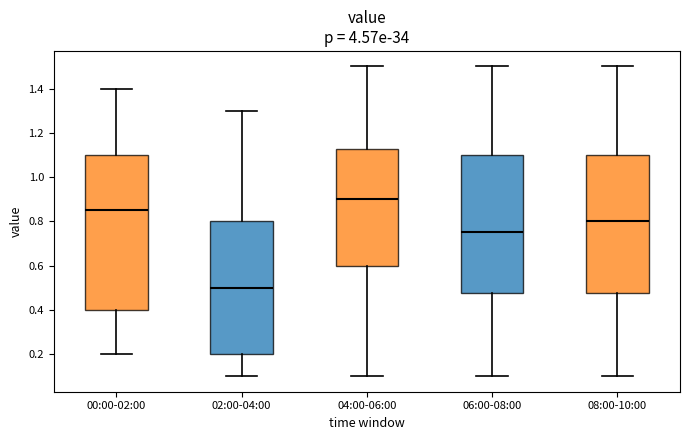

Reading left to right, transcribe this box plot: for each box, give where its median line is, the range the box spans, and where its two whiskers end, as read against the y-axis. The values are not printed on the chart, so give them approximately, as read against the axis.

00:00-02:00: median 0.86, box 0.40 to 1.10, whiskers 0.20 to 1.40
02:00-04:00: median 0.50, box 0.20 to 0.80, whiskers 0.10 to 1.30
04:00-06:00: median 0.90, box 0.60 to 1.12, whiskers 0.10 to 1.50
06:00-08:00: median 0.76, box 0.48 to 1.10, whiskers 0.10 to 1.50
08:00-10:00: median 0.80, box 0.48 to 1.10, whiskers 0.10 to 1.50